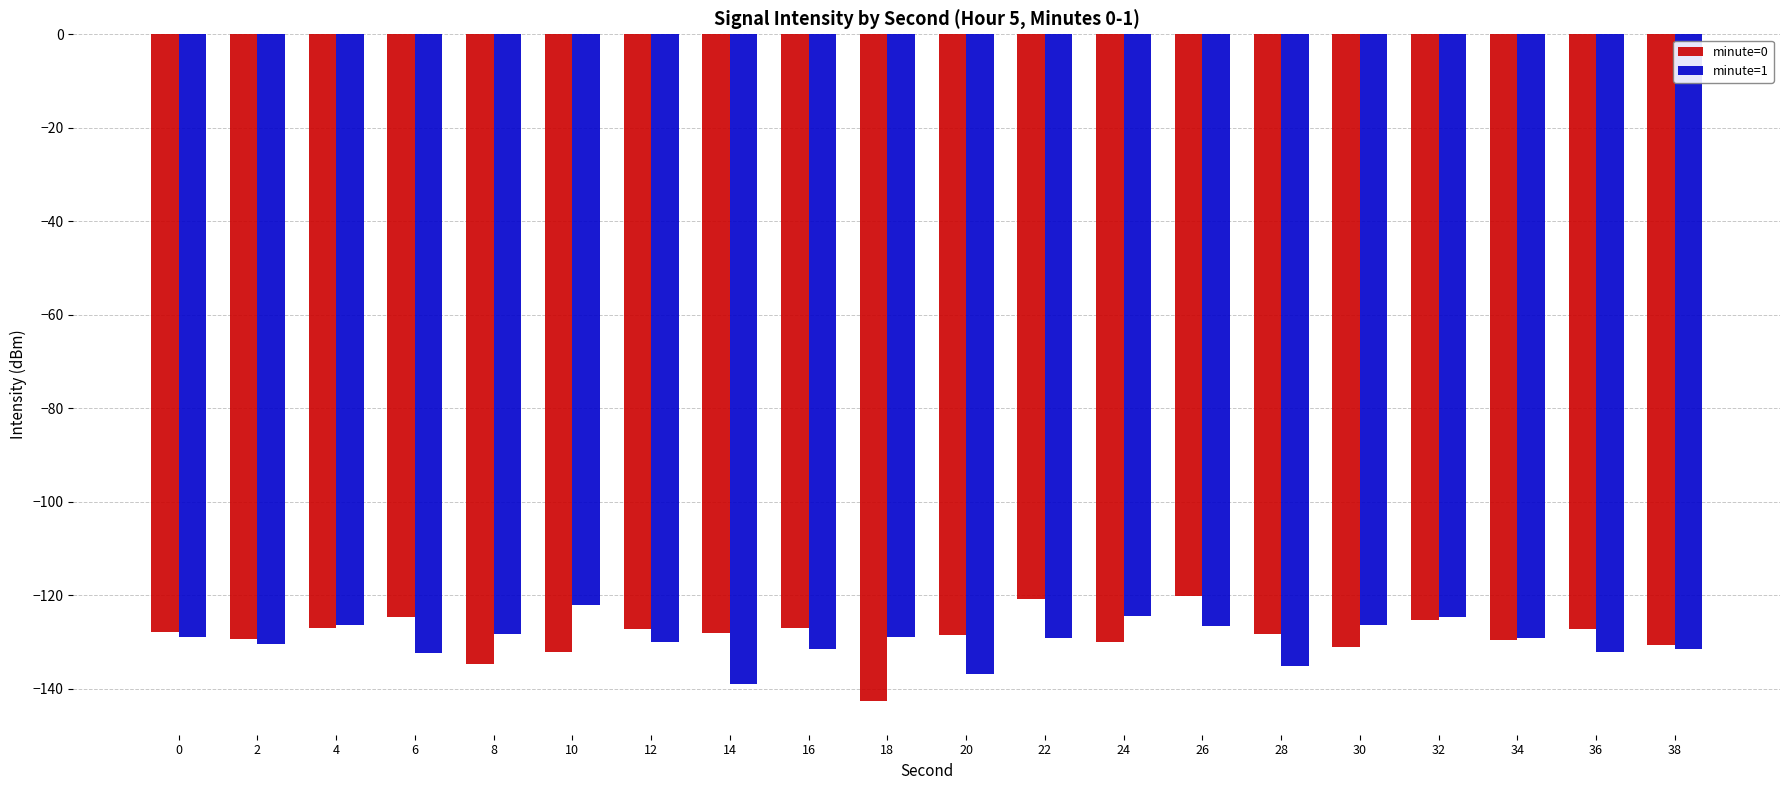

What is the spread (max minus min) of values at 24?

5.5